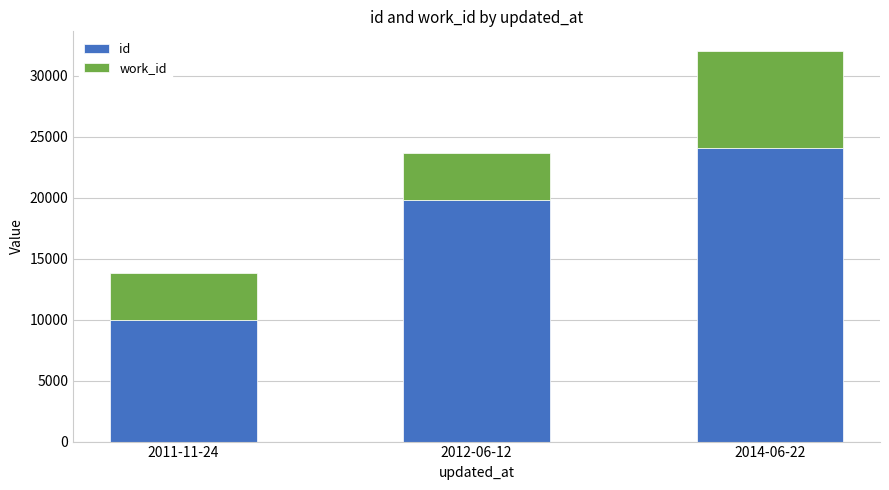

What is the lowest value of the id series?

9963